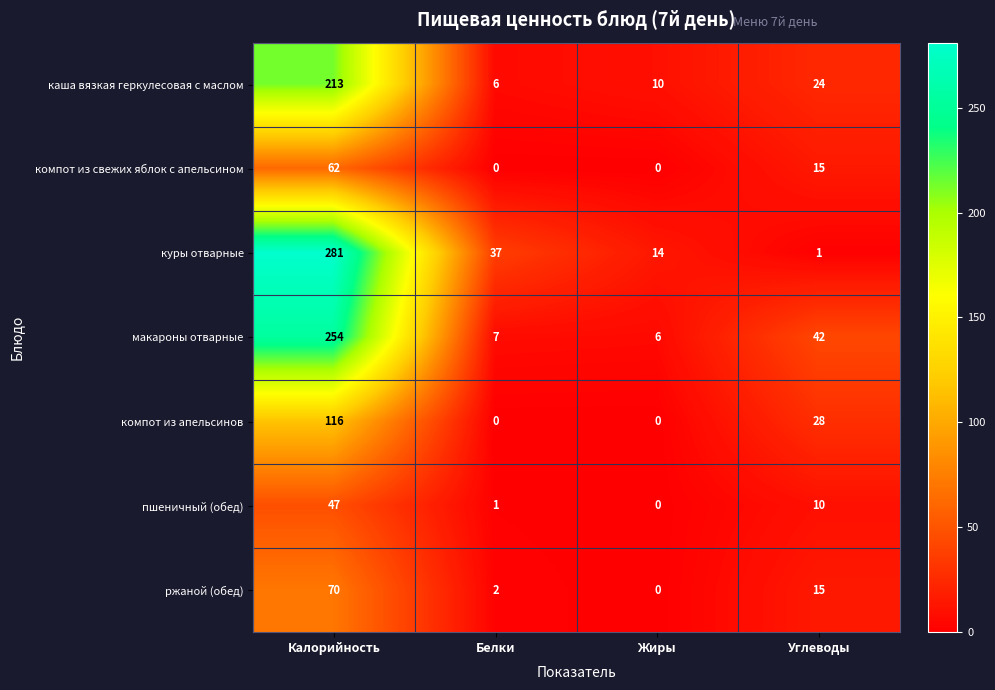

How many data points does each series have?

4